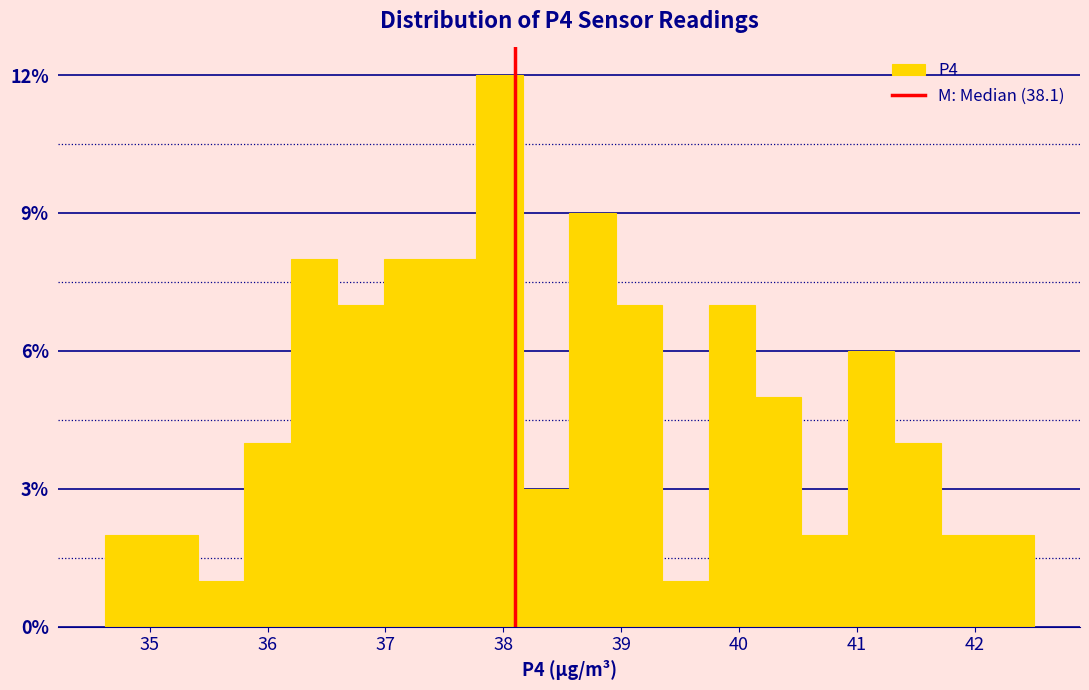

Read against the x-axis, roughly where is the centre of the tallest bar?

38.0